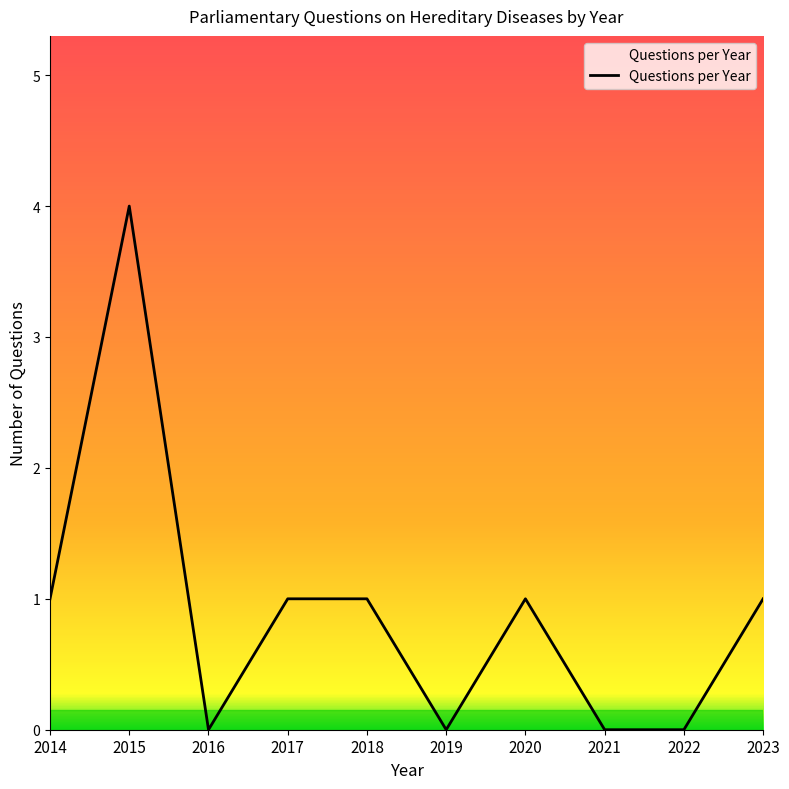

What is the sum of all values?

9